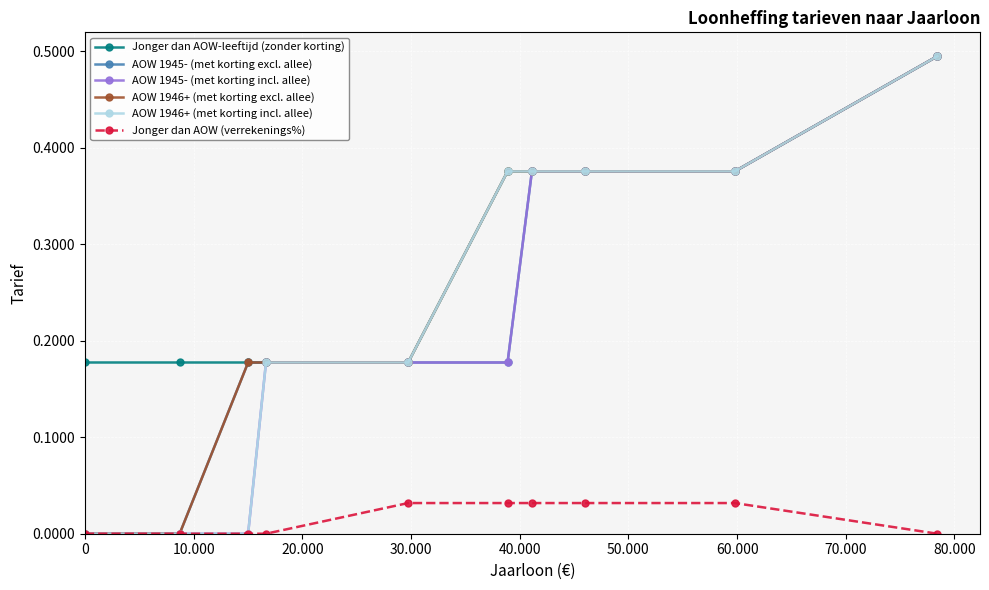

What is the maximum value shown in the chart?

0.5